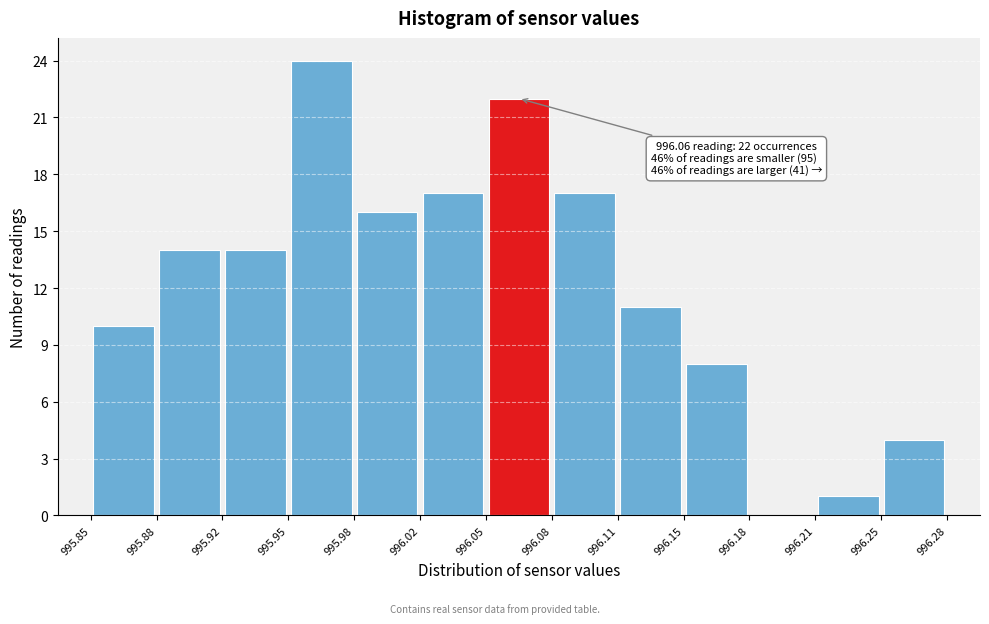

Over which range of the x-axis is the bar tallest?

995.95 to 995.98